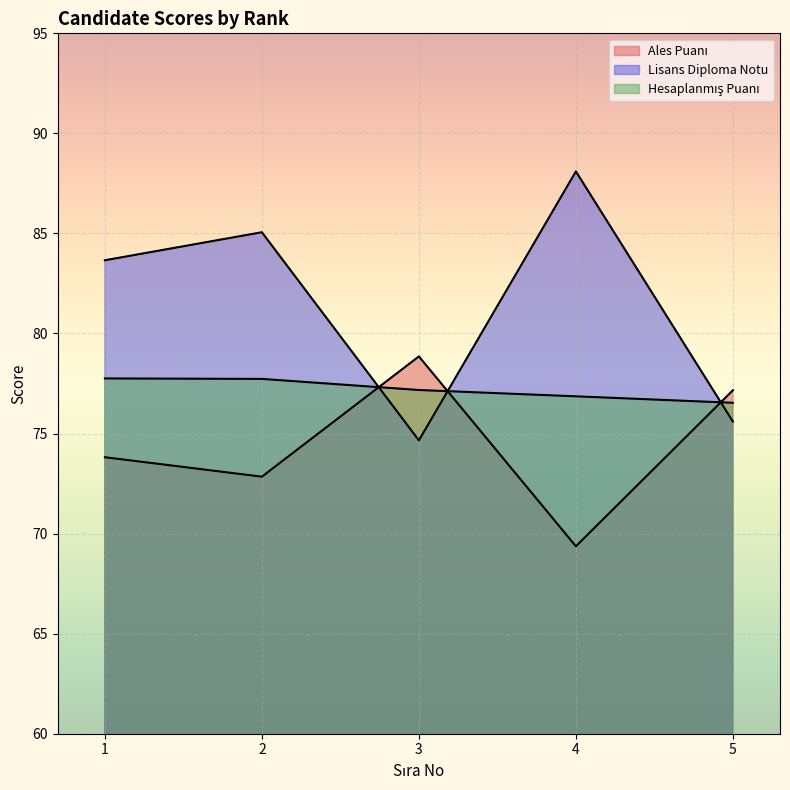

How many categories are shown in the chart?

5